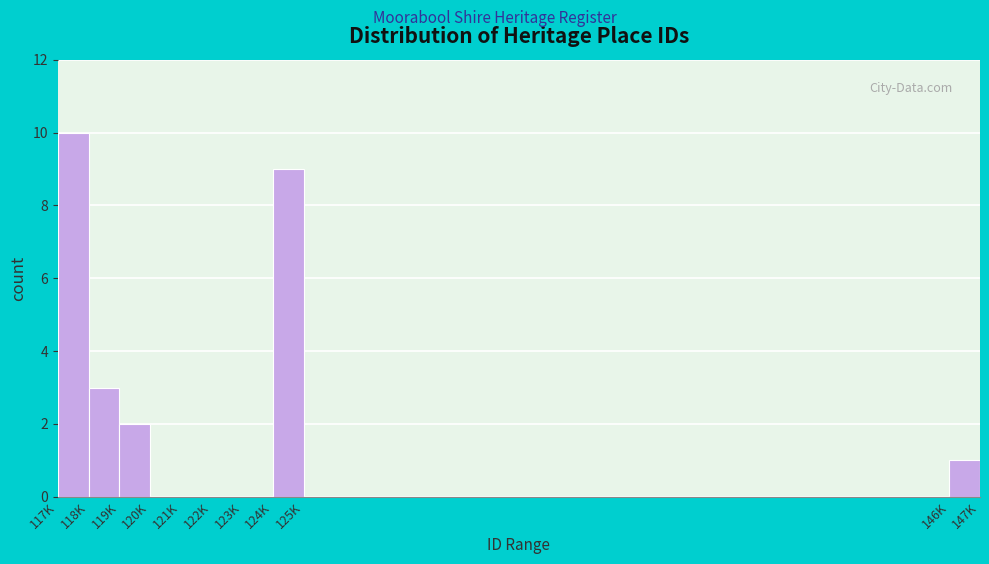

Reading left to right, what are all the values shown in this chart?

117K=10	118K=3	119K=2	120K=0	121K=0	122K=0	123K=0	124K=9	125K=0	146K=1